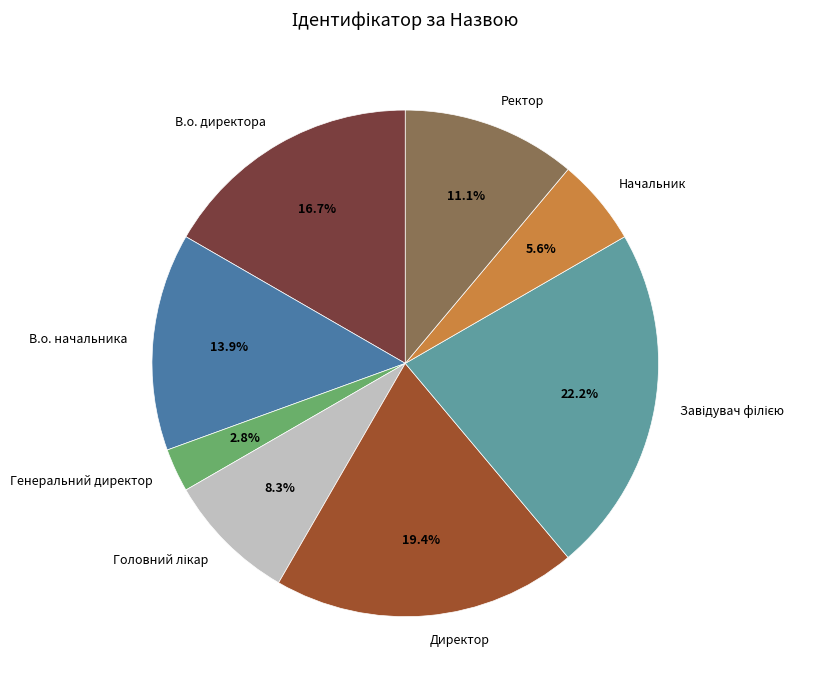

Which slice is the smallest?

Генеральний директор